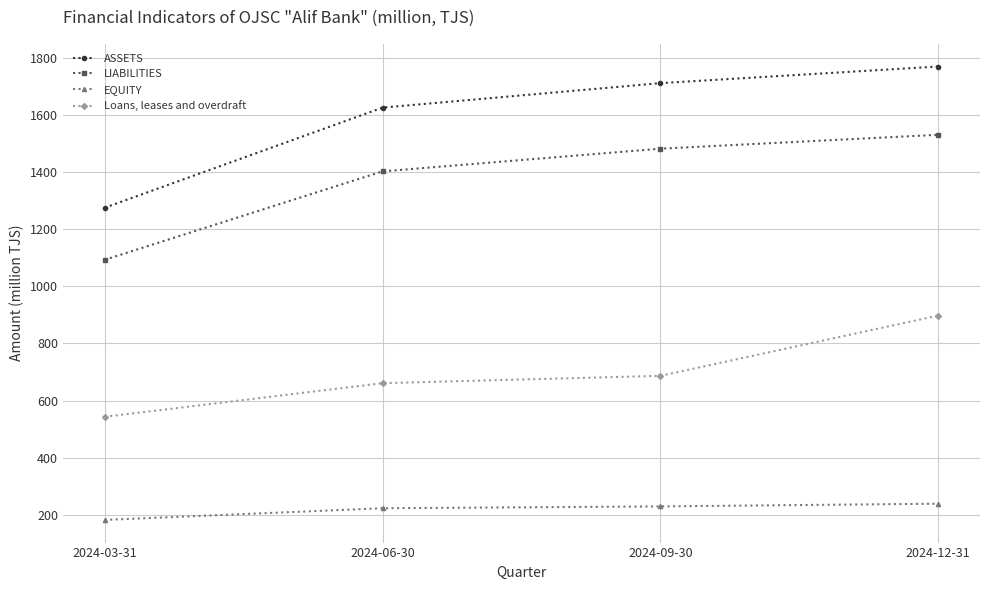

True or false: ASSETS and Loans, leases and overdraft intersect in this chart.

False